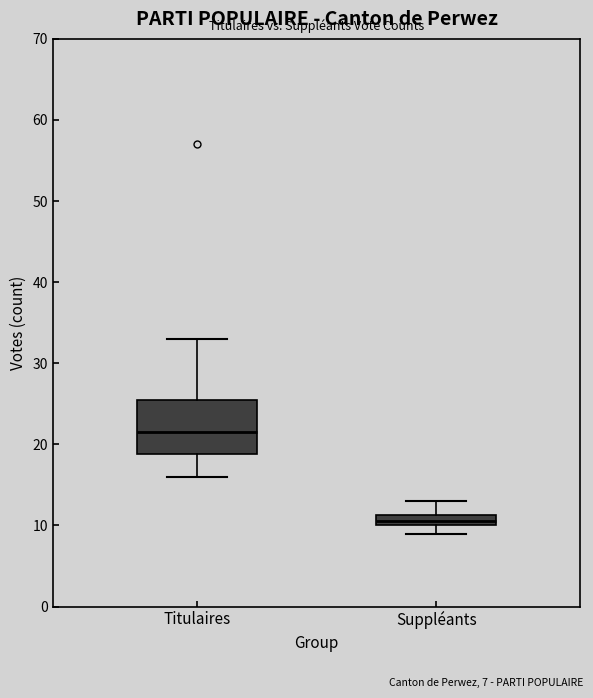

Where does the upper whisker of the box for Titulaires end on the y-axis? The values are not printed on the chart, so give them approximately, as read against the axis.

33